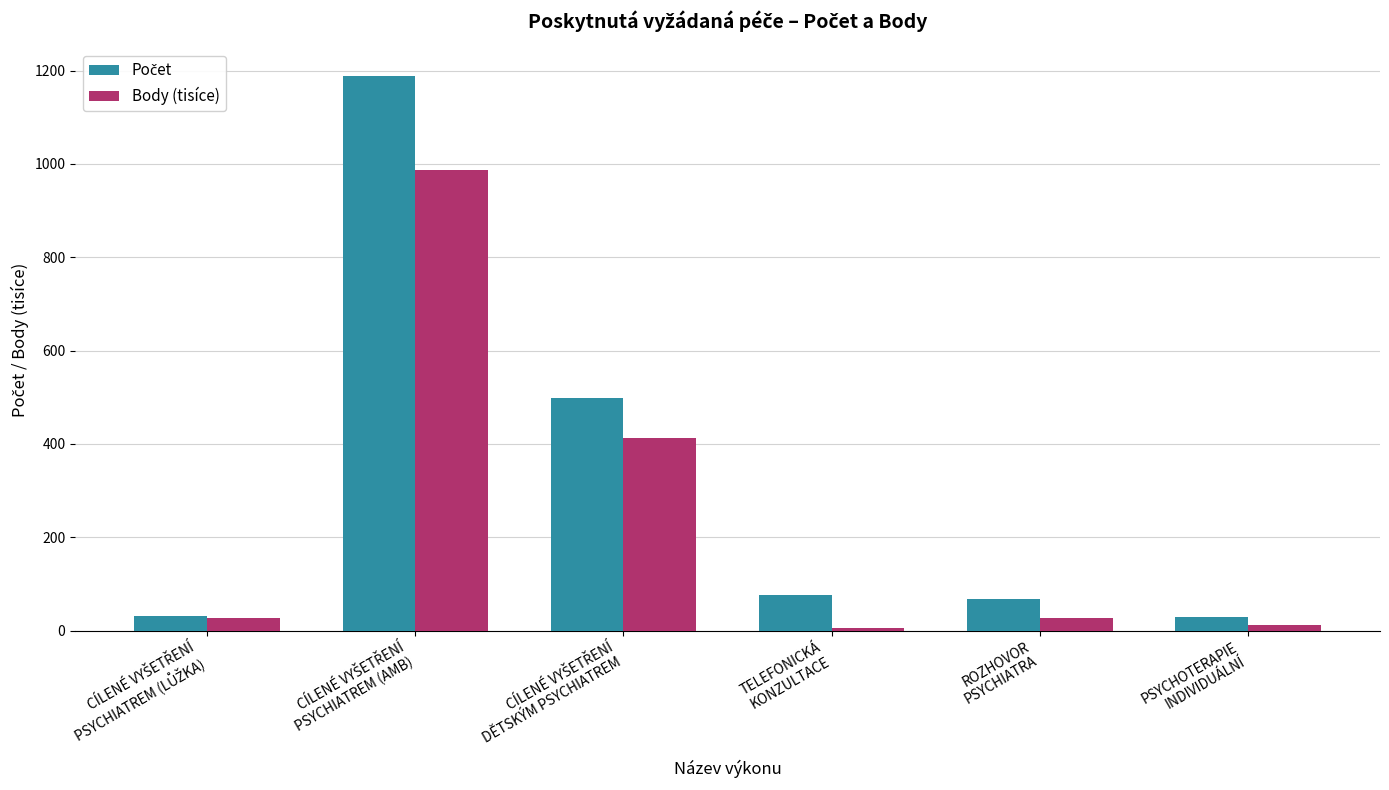

What is the sum of all Body (tisíce) values?

1472.9